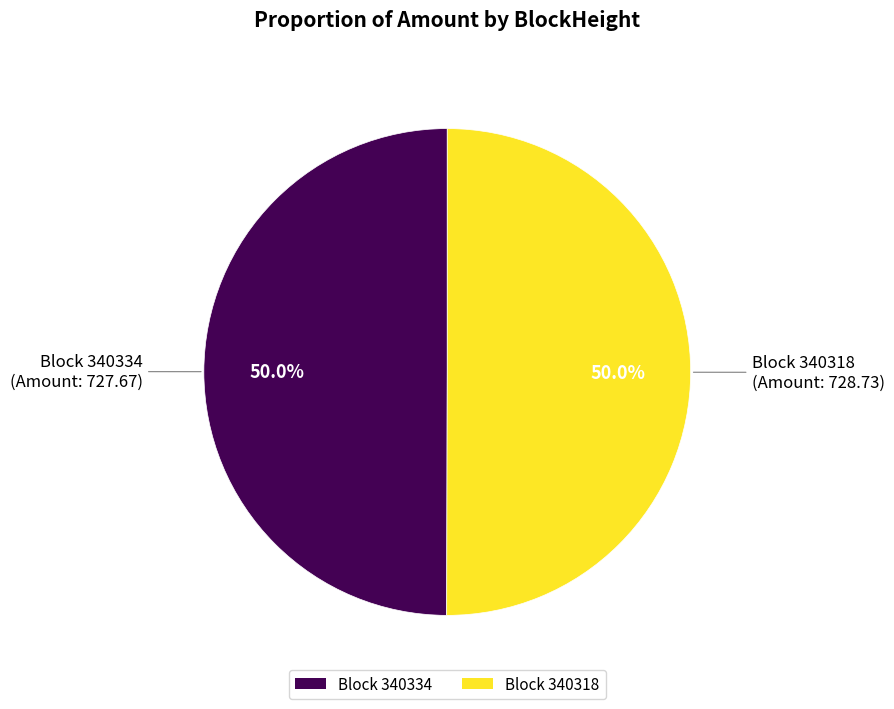

What is the total percentage of Block 340318 and Block 340334?

100.0%